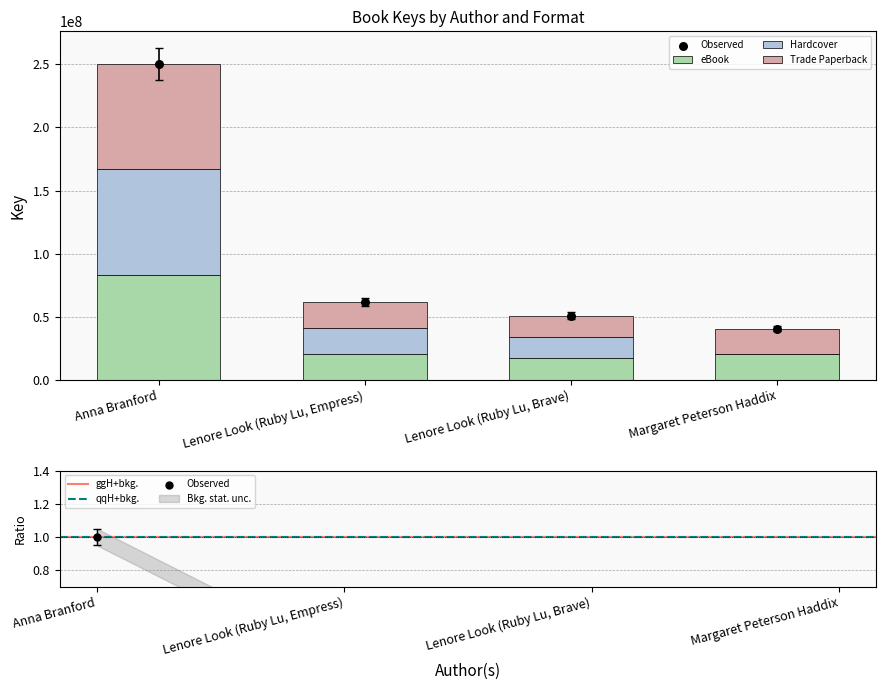

What are all the series names shown in the legend?

eBook, Hardcover, Trade Paperback